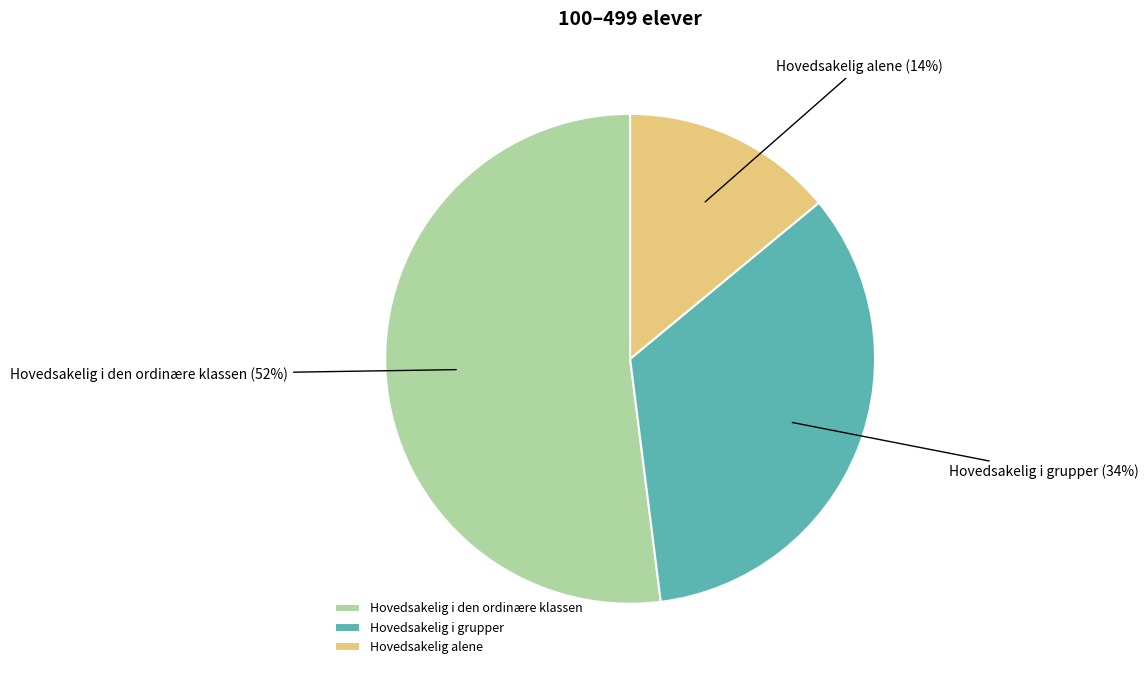

True or false: Hovedsakelig i den ordinære klassen accounts for 47% of the total.

False